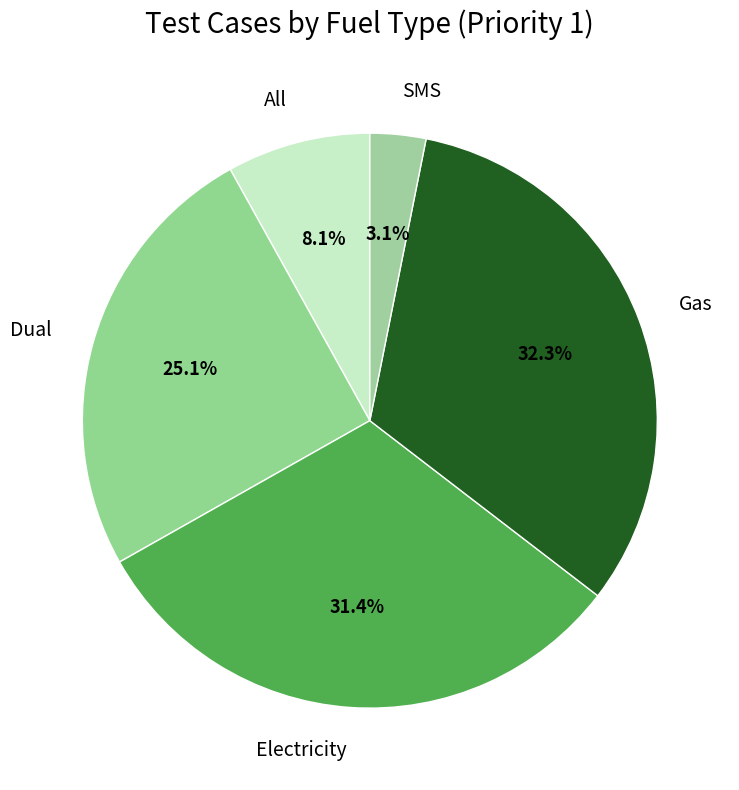

To the nearest percent, what percentage of the pie is Electricity?

31%